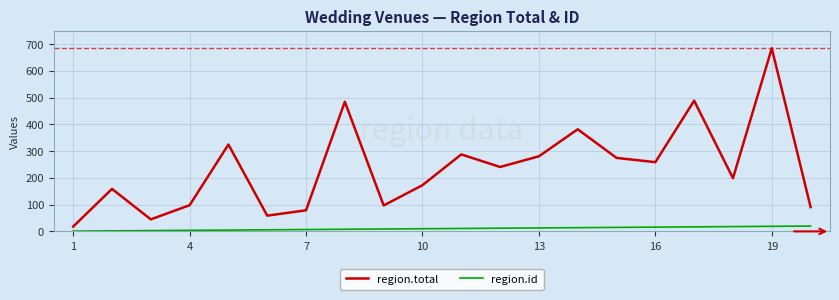

How many categories are shown in the chart?

20